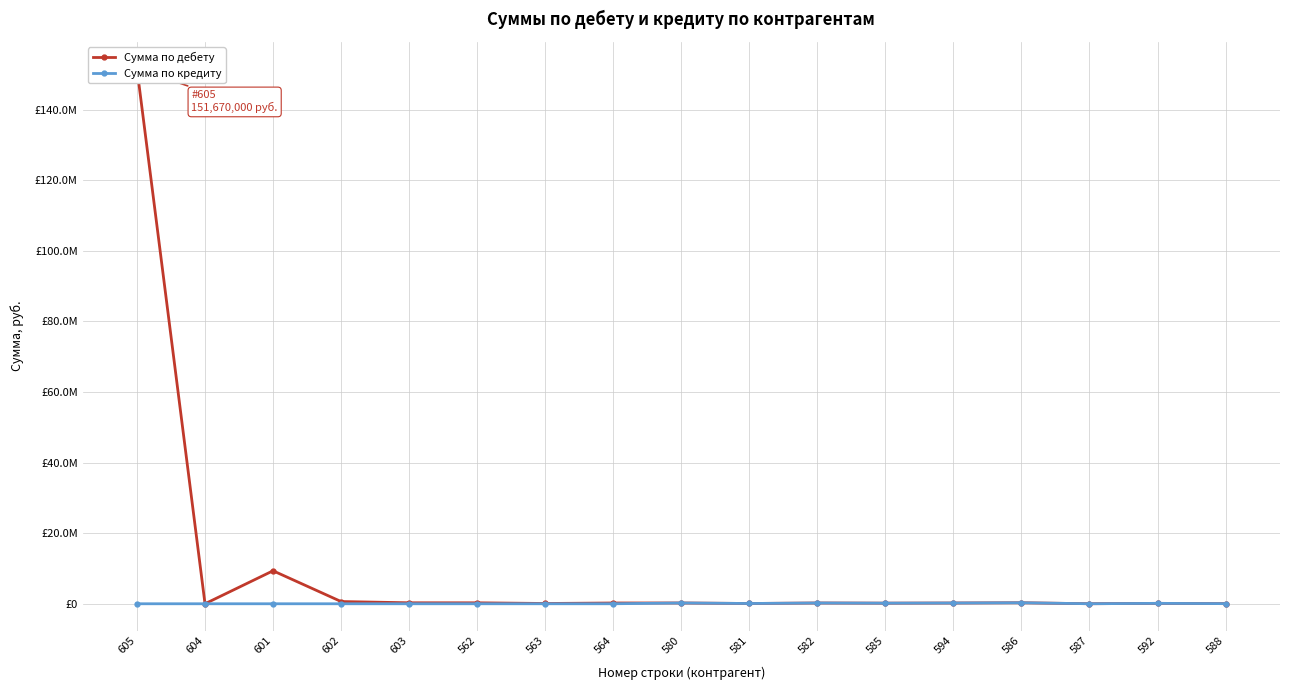

Which category has the lowest value across all series?

605